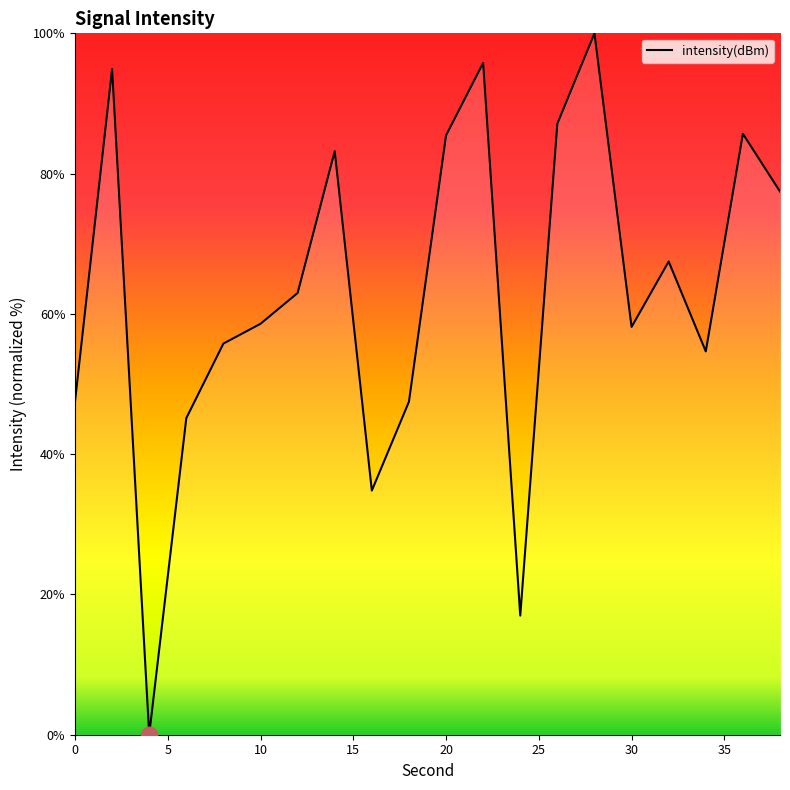

What is the difference between the second highest and second lowest values?

78.8